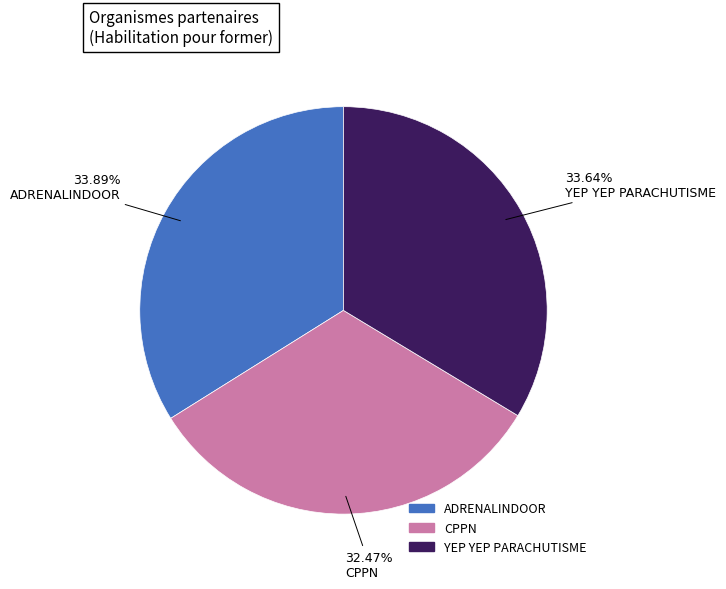

Do CPPN and YEP YEP PARACHUTISME together represent more than half of the pie?

Yes